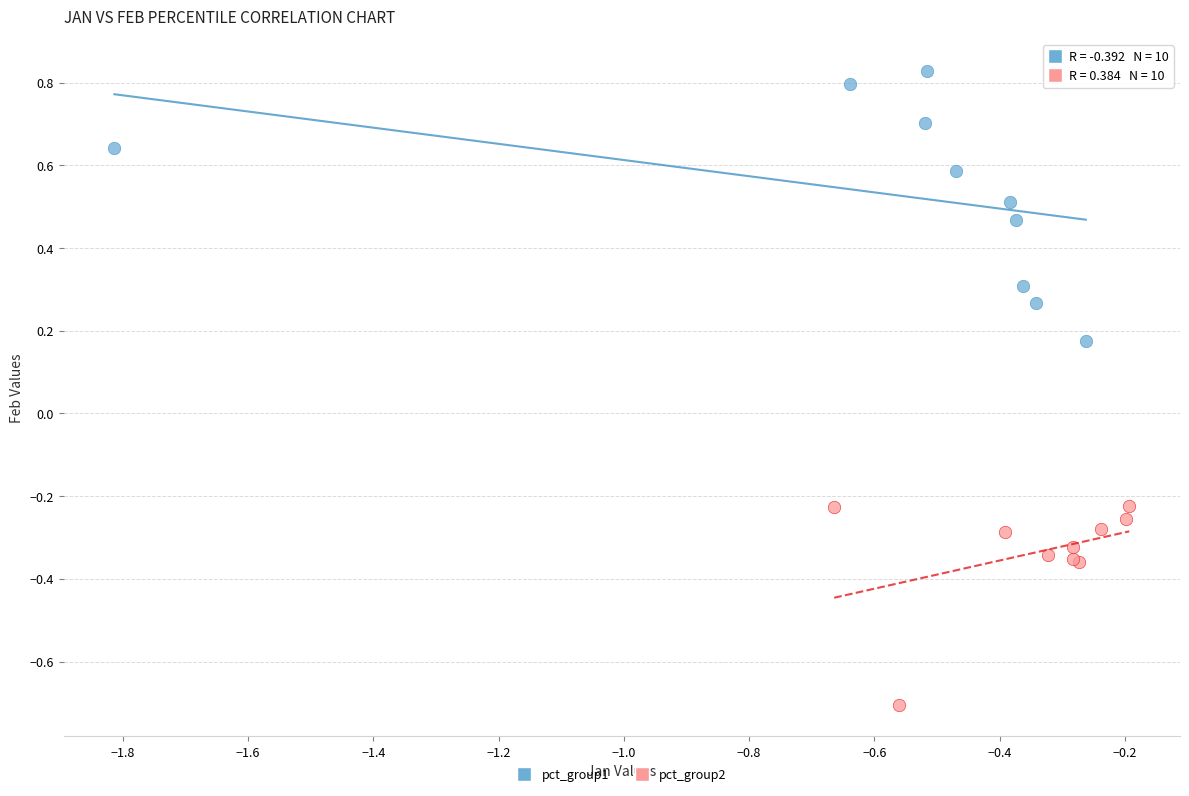

What are all the series names shown in the legend?

pct_group1, pct_group2